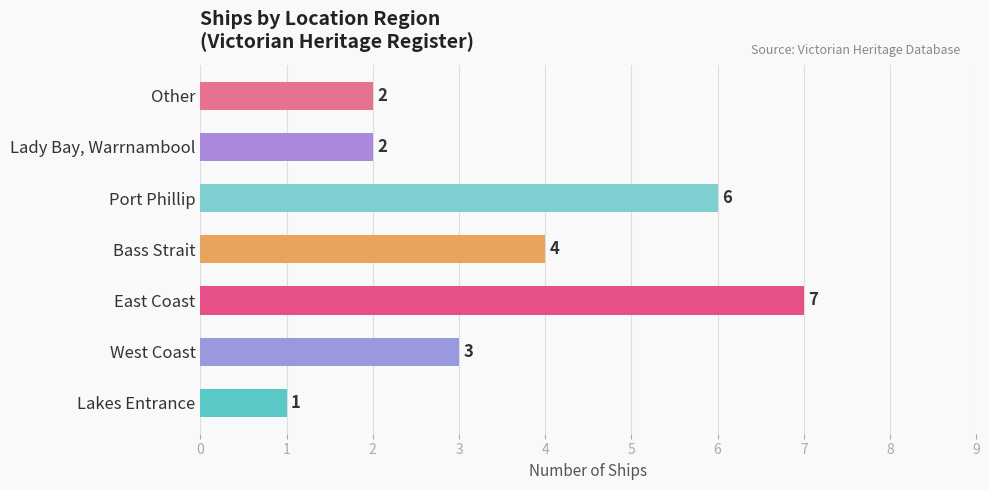

At which label is the value closest to 4?

Bass Strait